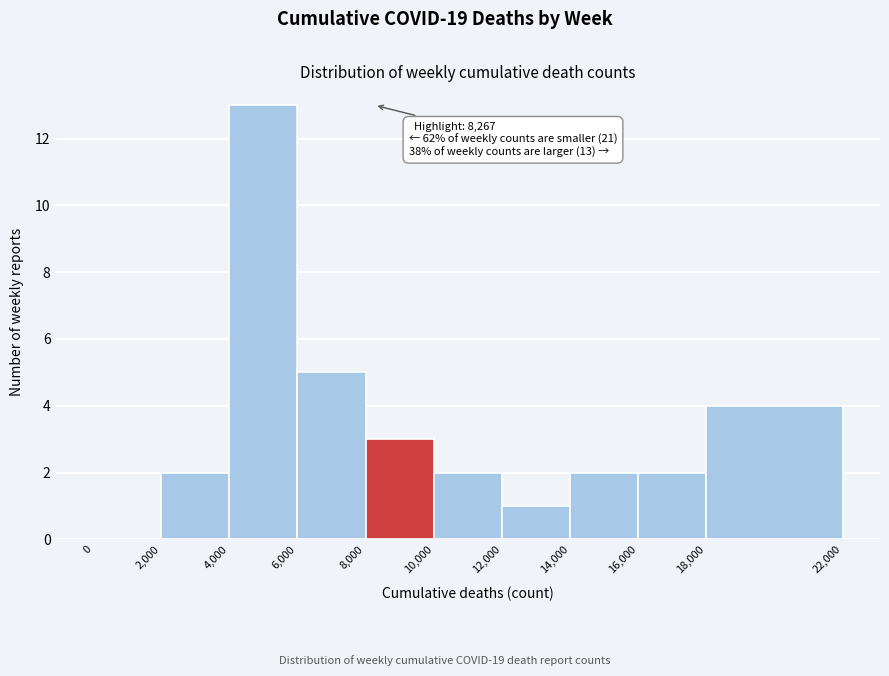

Over which range of the x-axis is the bar tallest?

4,000 to 6,000